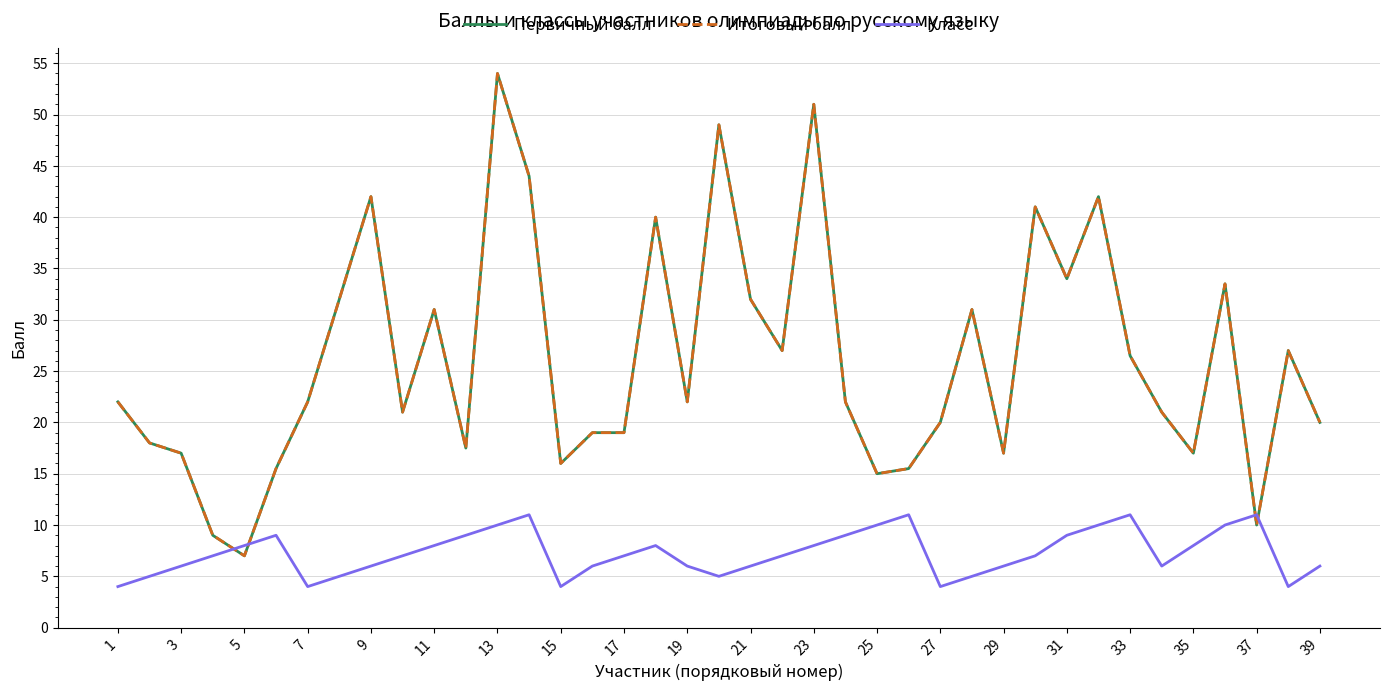

What is the difference between the maximum and minimum values in the Первичный балл series?

47.0